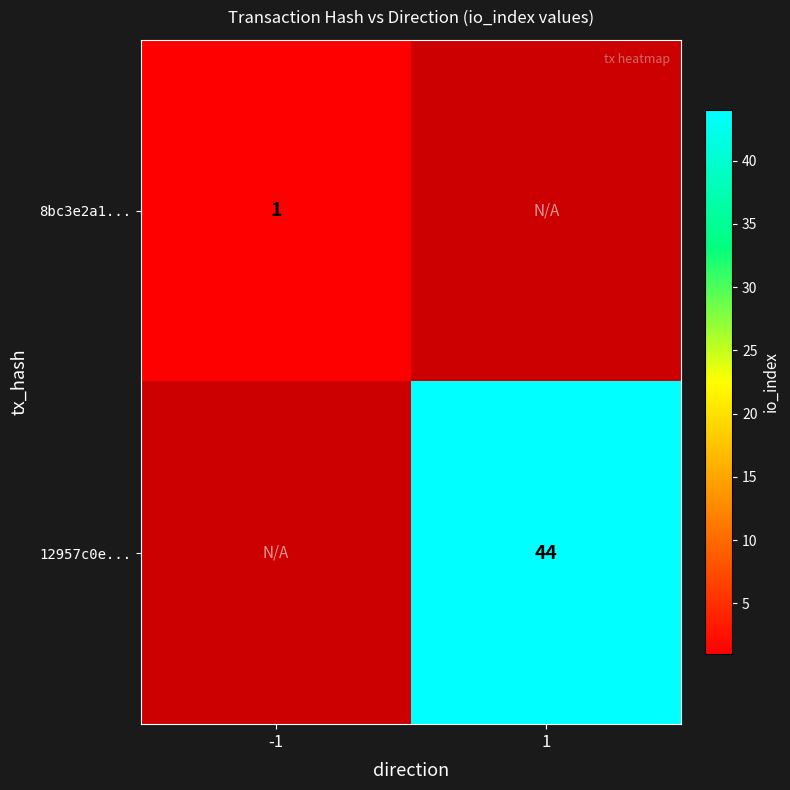

The 8bc3e2a1... series shows 1 at -1. True or false?

True